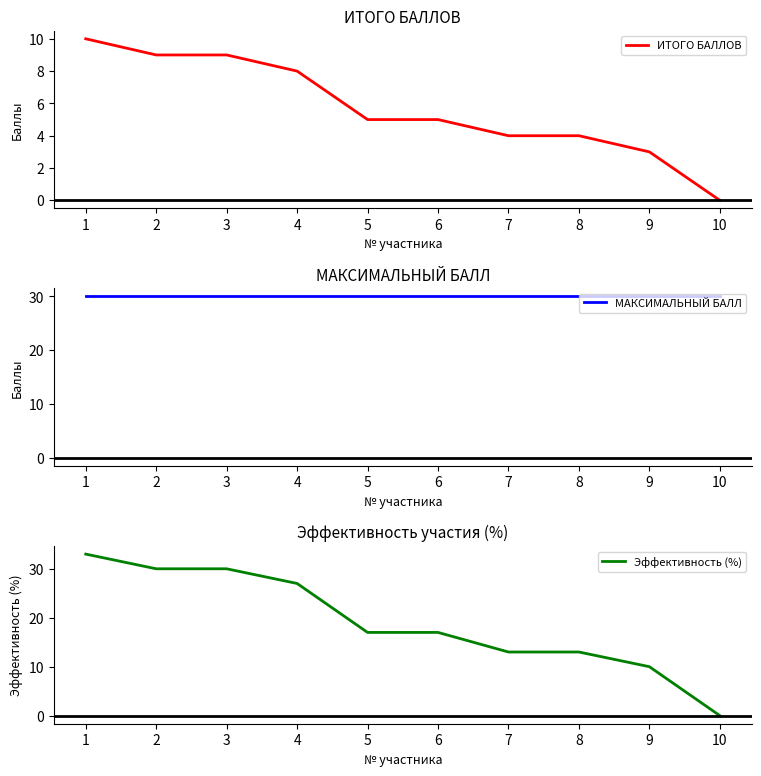

What is the greatest value displayed?

33